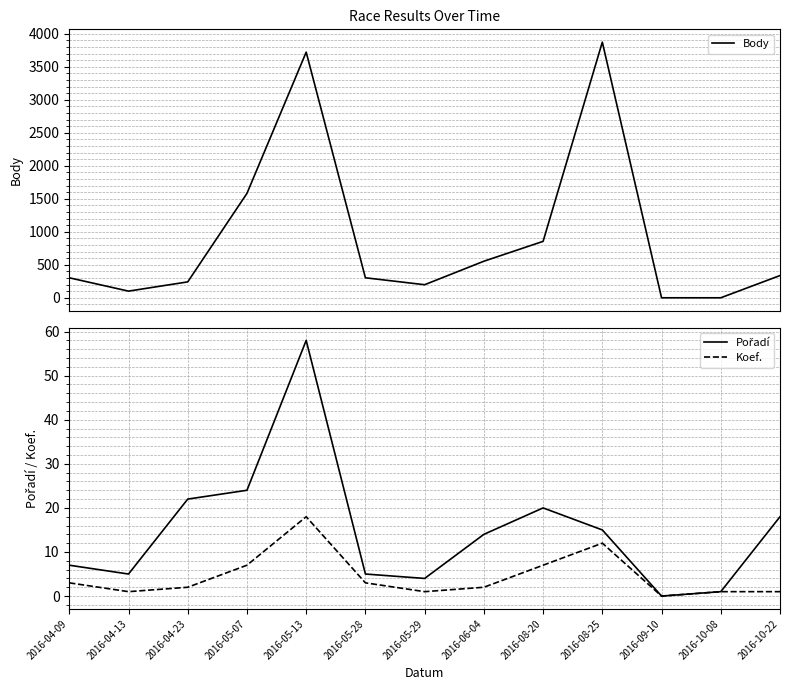

Is the value of Pořadí at 2016-10-22 greater than the value of Body at 2016-04-23?

No